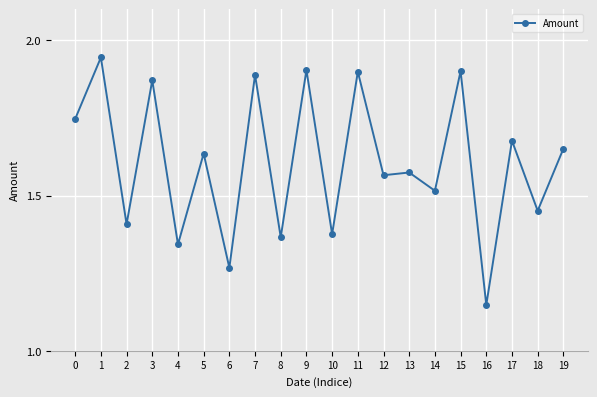

At which label is the value closest to 1?

16